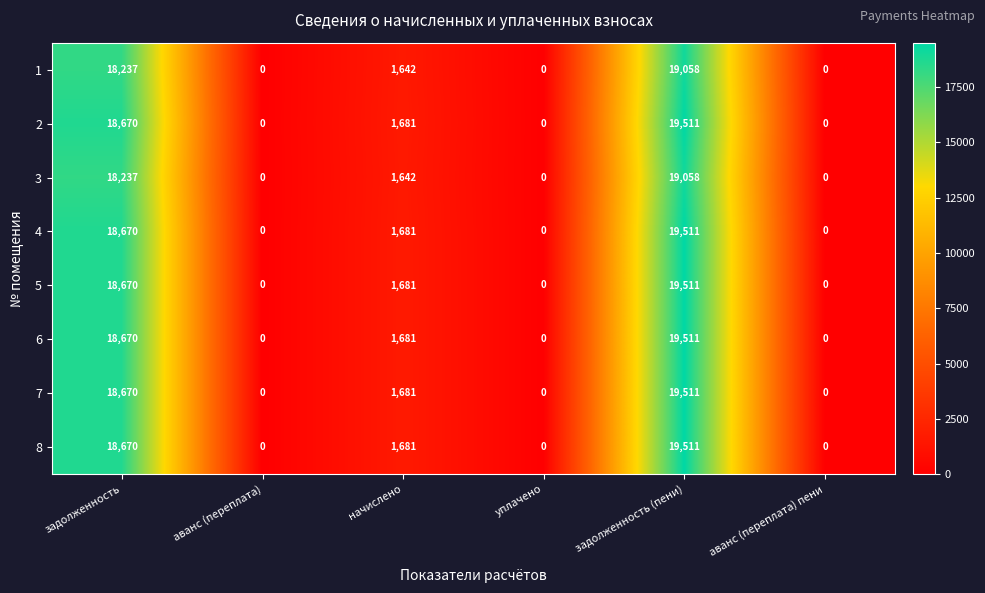

How many distinct data groups are displayed?

8